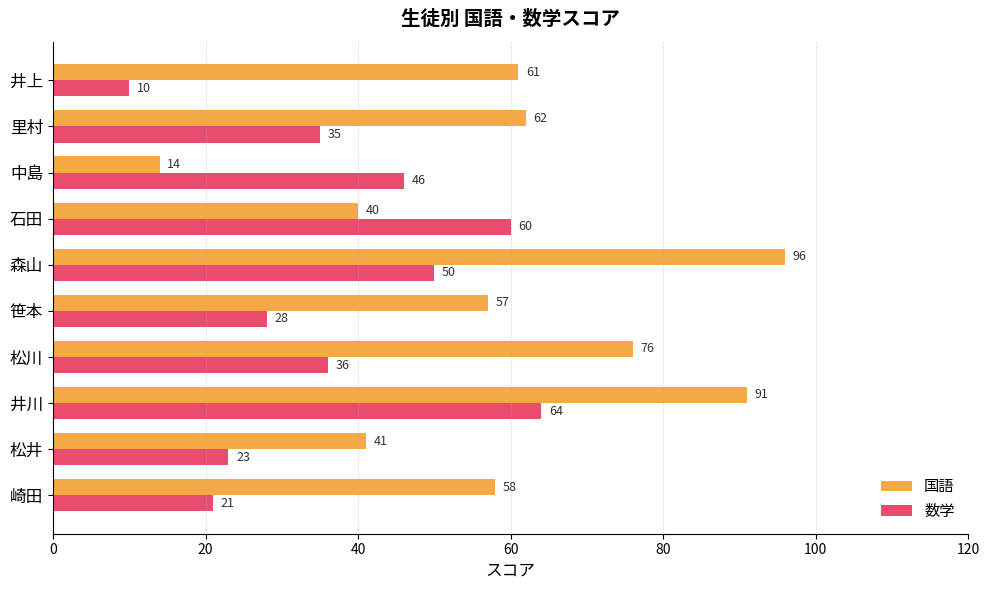

Rank the categories by 数学 value from lowest to highest.

井上, 崎田, 松井, 笹本, 里村, 松川, 中島, 森山, 石田, 井川